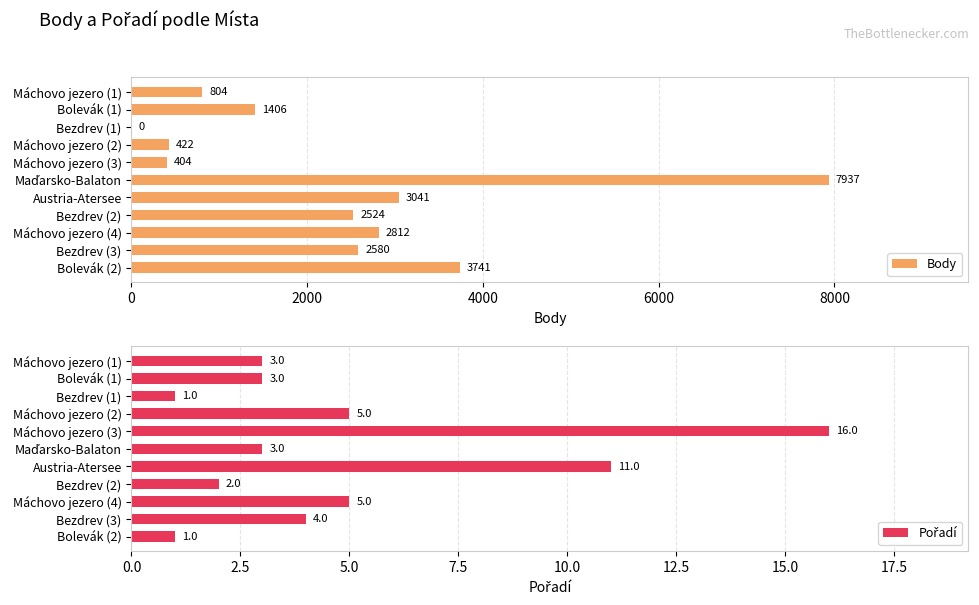

List the series in order of their peak value, lowest first.

Pořadí, Body